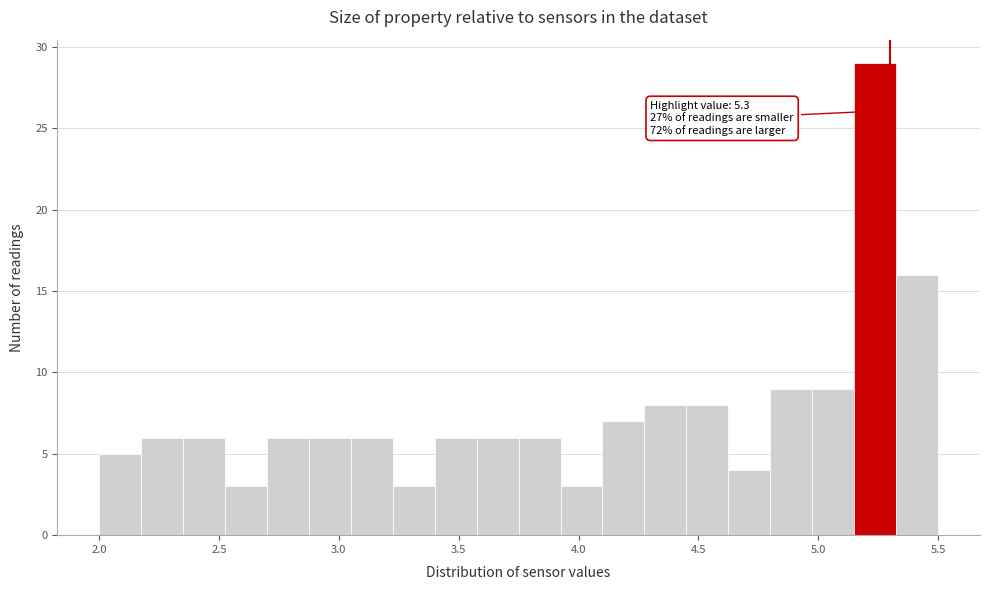

Read against the x-axis, roughly where is the centre of the tallest bar?

5.25